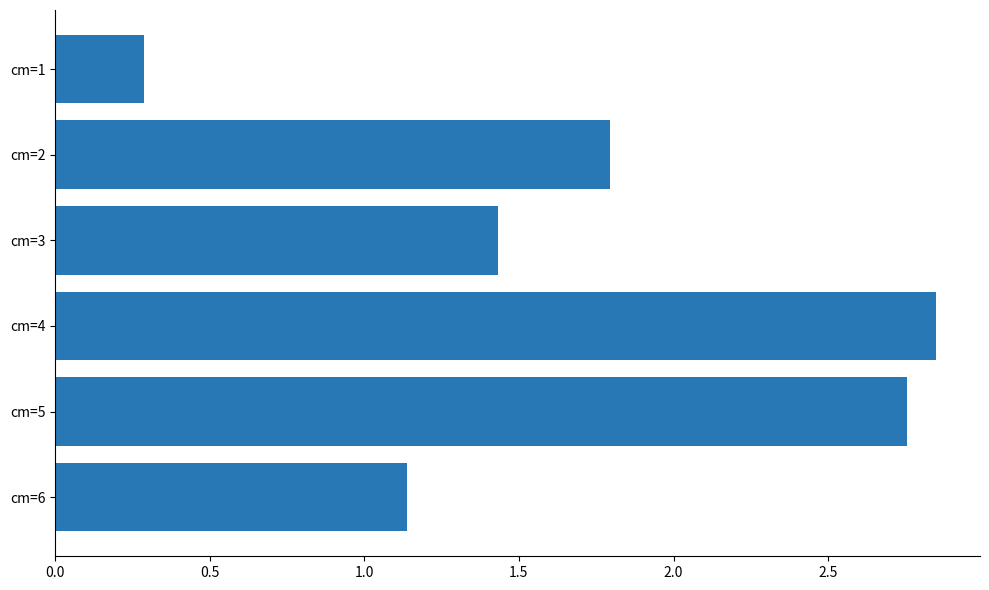

Where is the data nearest to the value 1?

cm=6